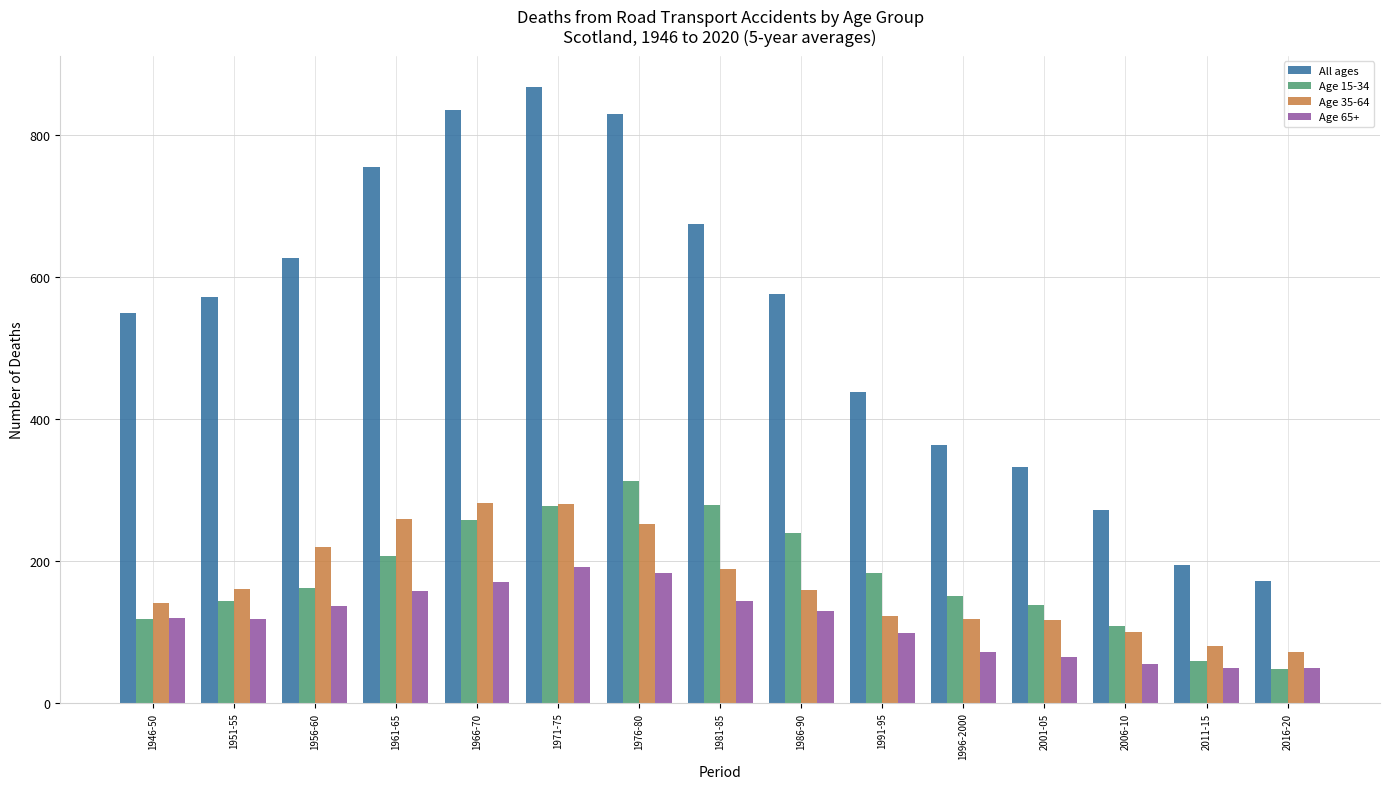

How many bars are there in total?

60